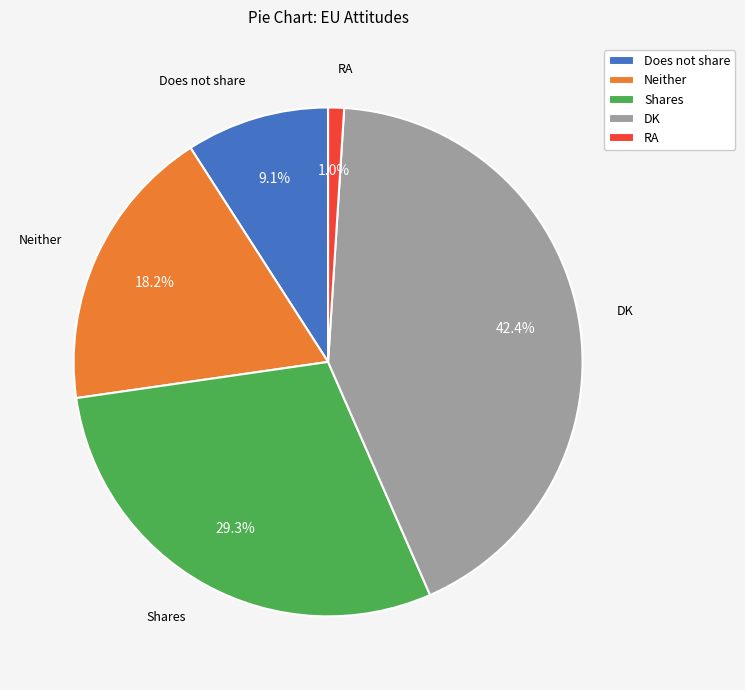

Which category has the biggest portion of the pie?

DK